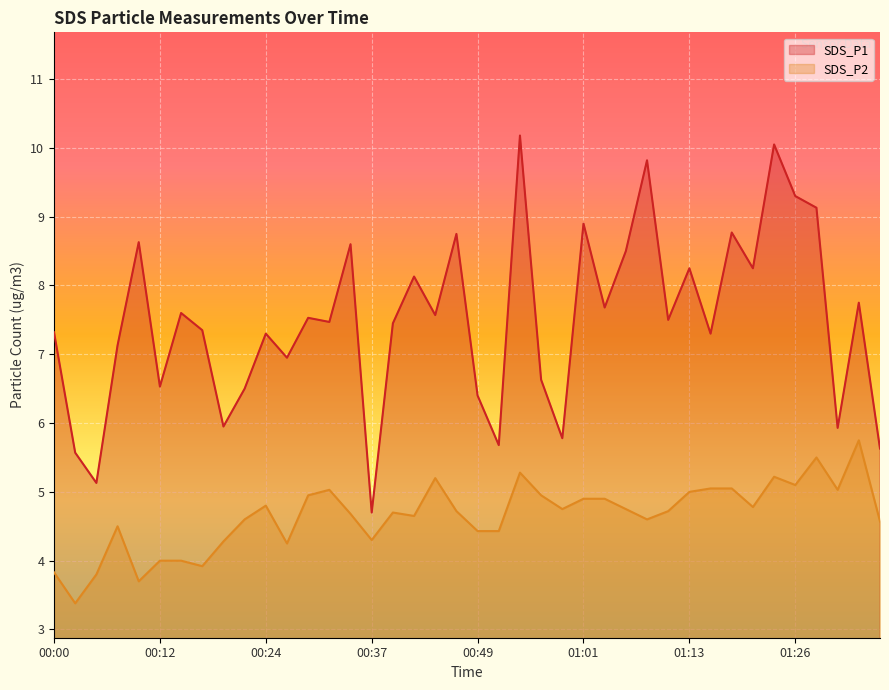

Reading right to left, transcribe all the data shown in this chart.

SDS_P1: 01:37=5.6	01:34=7.8	01:32=5.9	01:29=9.1	01:26=9.3	01:24=10.1	01:21=8.2	01:18=8.8	01:16=7.3	01:13=8.2	01:11=7.5	01:08=9.8	01:06=8.5	01:03=7.7	01:01=8.9	00:59=5.8	00:56=6.6	00:54=10.2	00:51=5.7	00:49=6.4	00:46=8.8	00:44=7.6	00:42=8.1	00:39=7.5	00:37=4.7	00:34=8.6	00:32=7.5	00:29=7.5	00:27=7.0	00:24=7.3	00:22=6.5	00:20=6.0	00:17=7.3	00:15=7.6	00:12=6.5	00:10=8.6	00:07=7.1	00:05=5.1	00:03=5.6	00:00=7.3
SDS_P2: 01:37=4.6	01:34=5.8	01:32=5.0	01:29=5.5	01:26=5.1	01:24=5.2	01:21=4.8	01:18=5.0	01:16=5.0	01:13=5.0	01:11=4.7	01:08=4.6	01:06=4.8	01:03=4.9	01:01=4.9	00:59=4.8	00:56=5.0	00:54=5.3	00:51=4.4	00:49=4.4	00:46=4.7	00:44=5.2	00:42=4.7	00:39=4.7	00:37=4.3	00:34=4.7	00:32=5.0	00:29=5.0	00:27=4.2	00:24=4.8	00:22=4.6	00:20=4.3	00:17=3.9	00:15=4.0	00:12=4.0	00:10=3.7	00:07=4.5	00:05=3.8	00:03=3.4	00:00=3.8